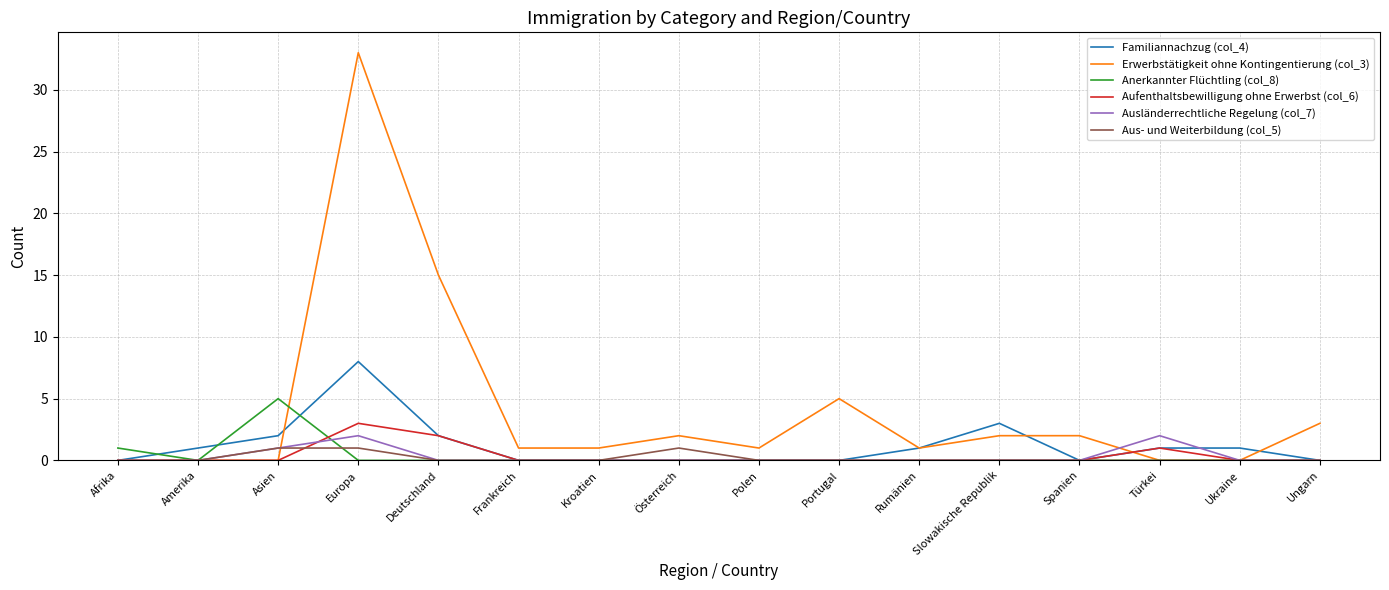

Rank the series by their maximum value, from lowest to highest.

Aus- und Weiterbildung (col_5), Ausländerrechtliche Regelung (col_7), Aufenthaltsbewilligung ohne Erwerbst (col_6), Anerkannter Flüchtling (col_8), Familiannachzug (col_4), Erwerbstätigkeit ohne Kontingentierung (col_3)